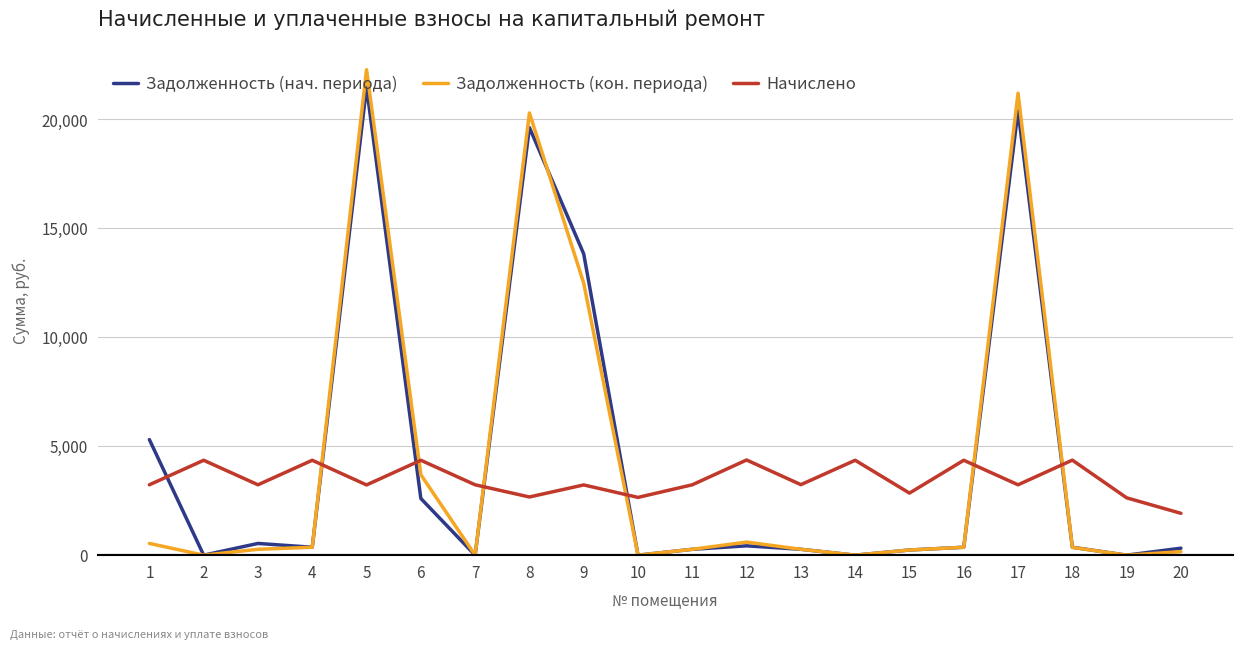

What are all the series names shown in the legend?

Задолженность (нач. периода), Задолженность (кон. периода), Начислено